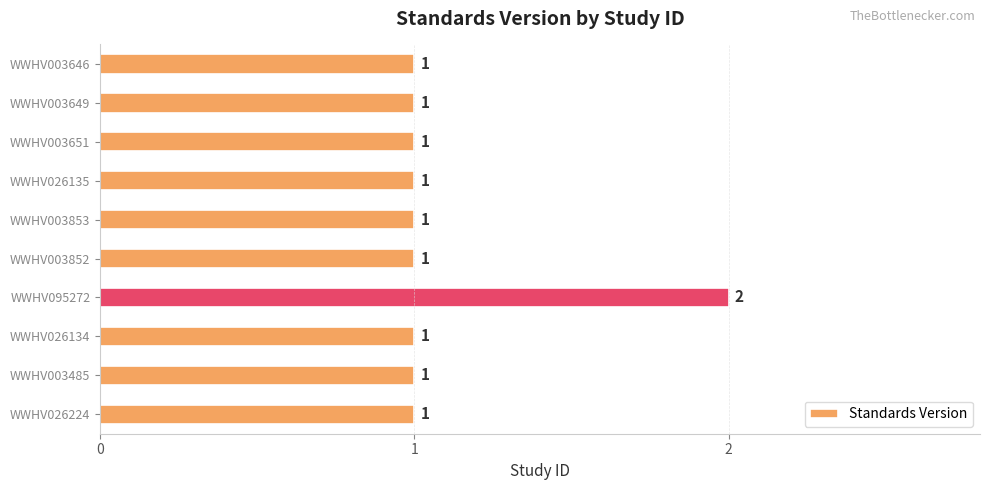

How many data points are above 1?

1